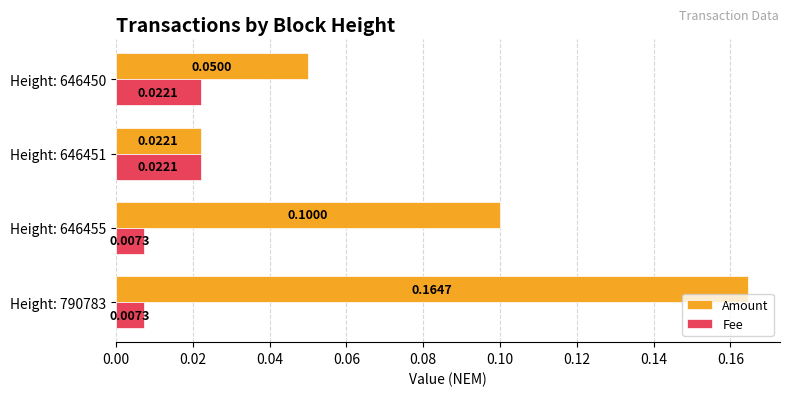

Between Height: 790783 and Height: 646455, which series saw the biggest shift?

Amount